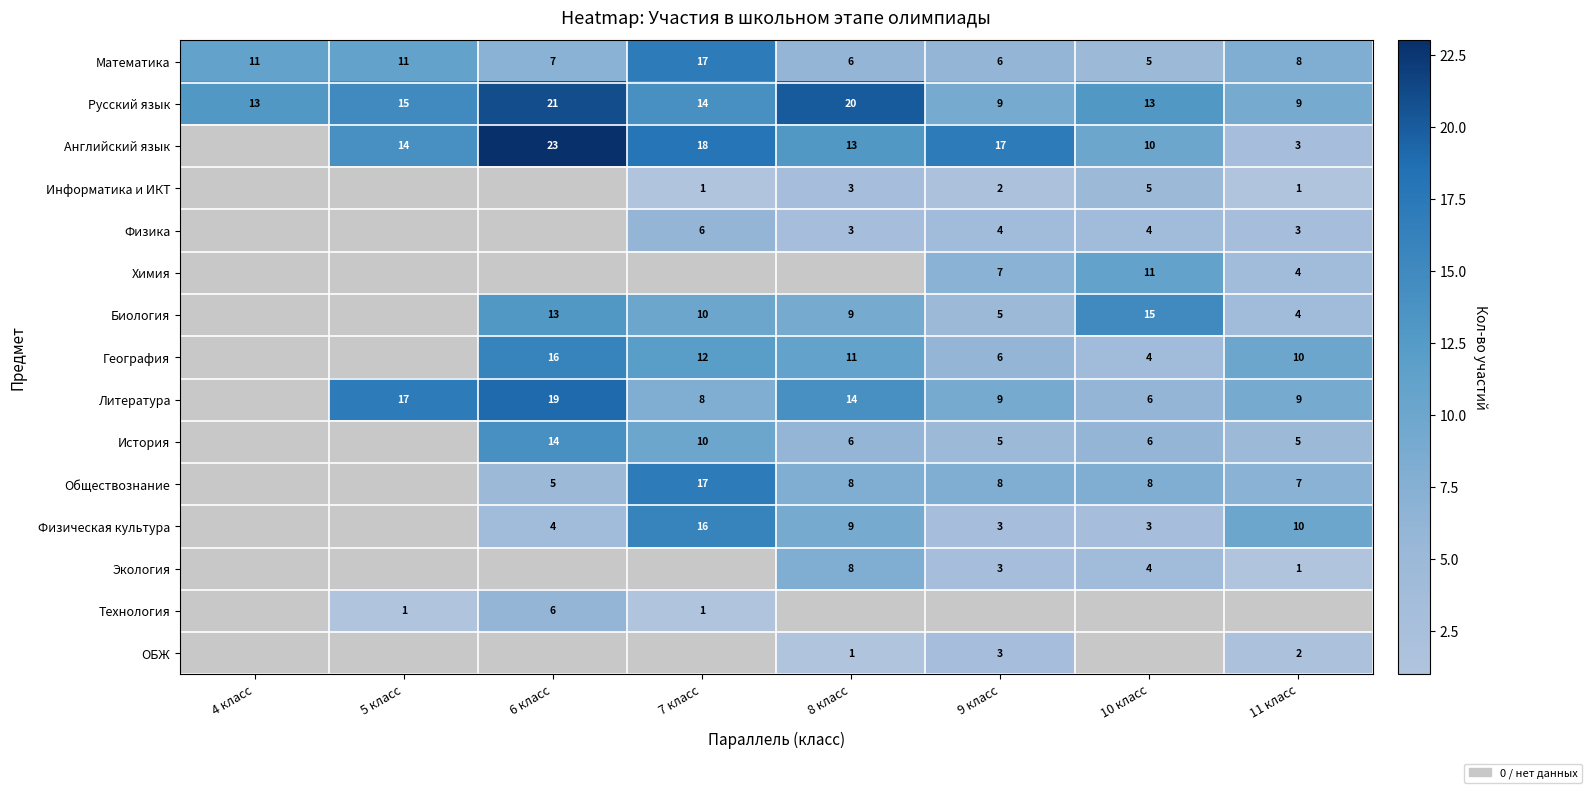

What is the difference between the highest and lowest values at 5 класс?

16.0